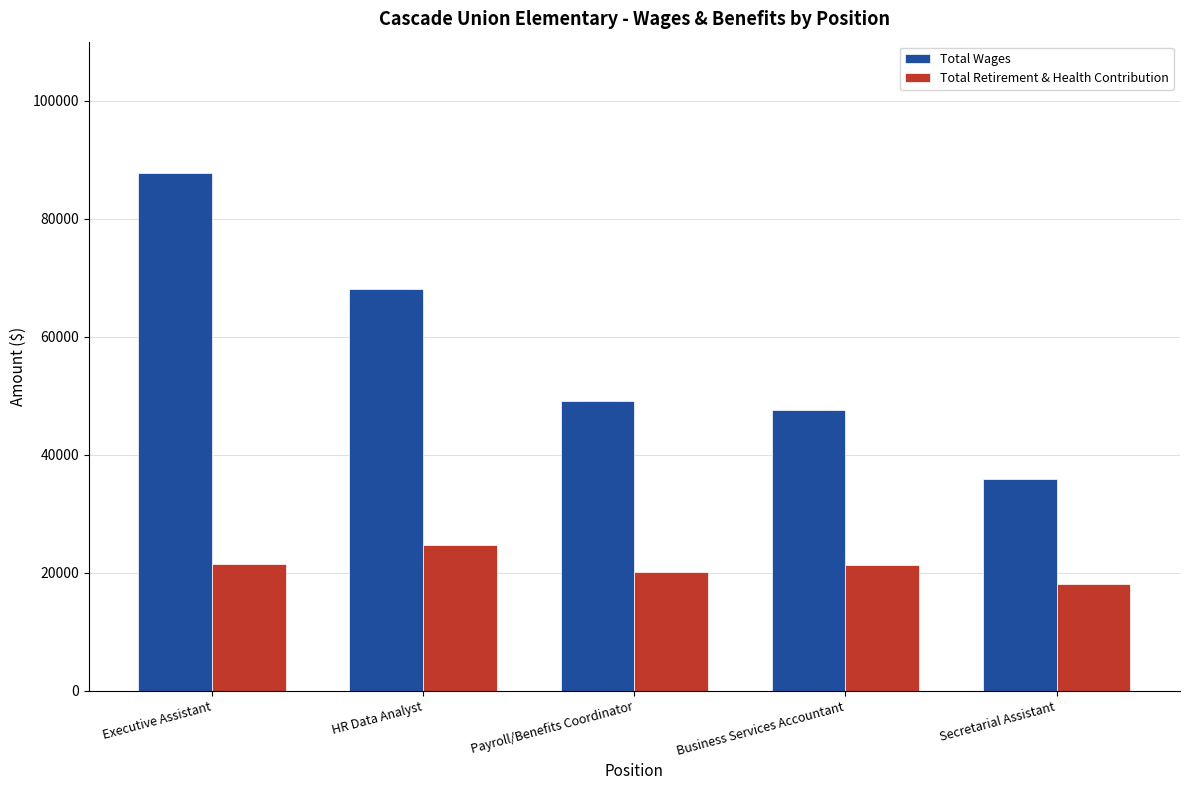

What is the label of the 4th bar from the right?

HR Data Analyst